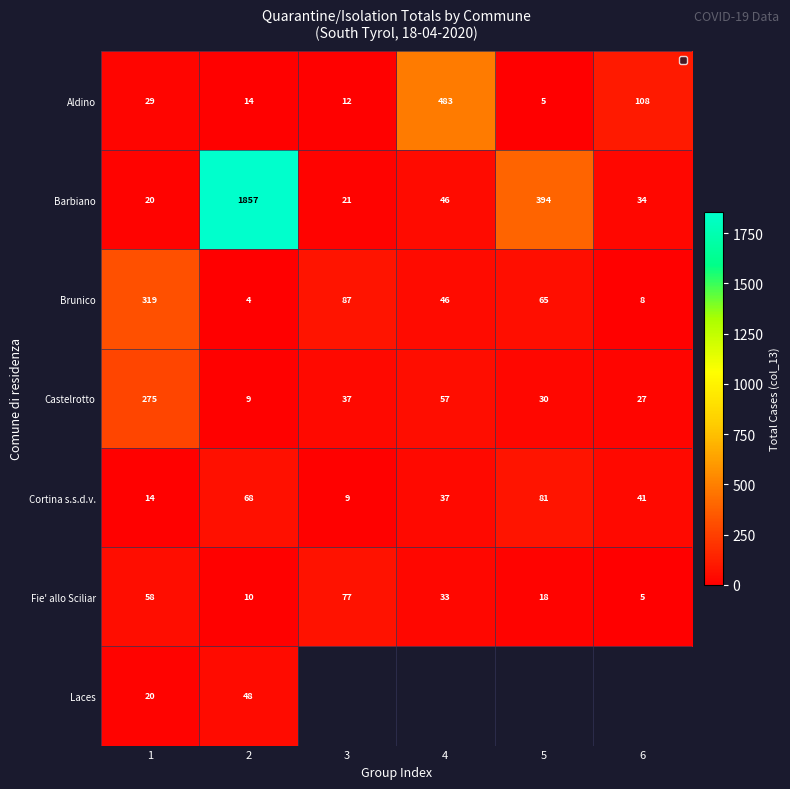

What is the sum of the Fie' allo Sciliar values at 6 and 5?

23